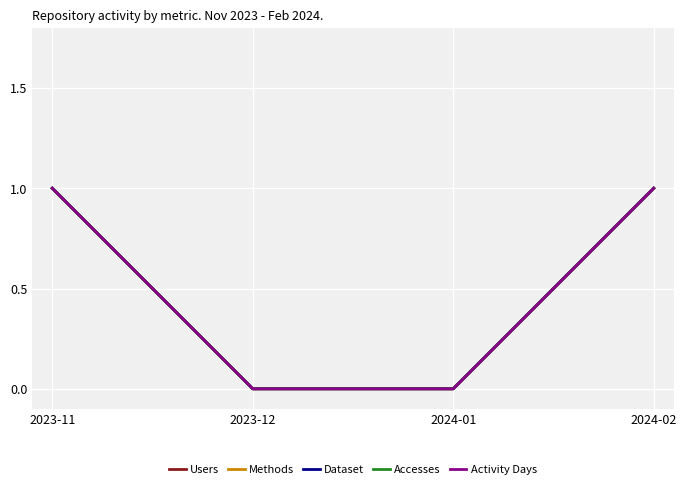

Rank the series at 2024-01 from lowest to highest value.

Users, Methods, Dataset, Accesses, Activity Days